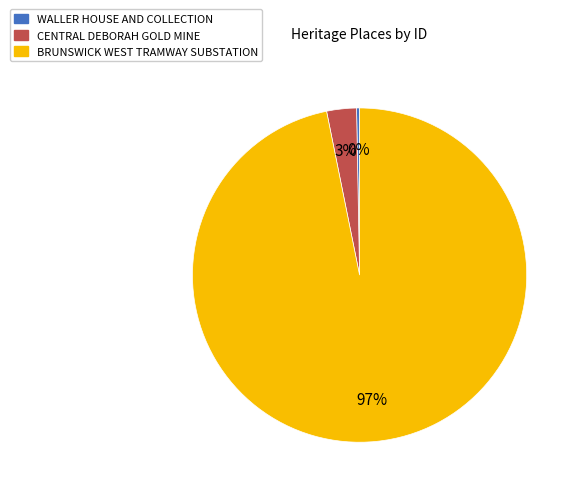

To the nearest percent, what percentage of the pie is BRUNSWICK WEST TRAMWAY SUBSTATION?

97%